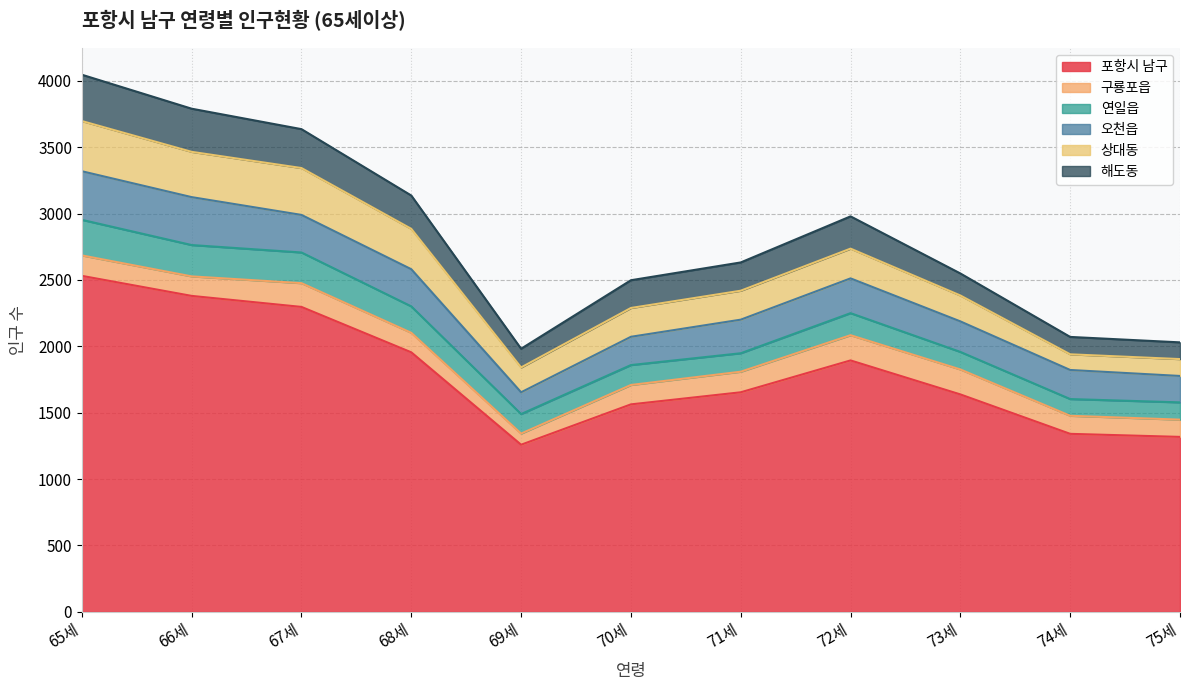

Which has a higher value, 65세 or 67세?

65세